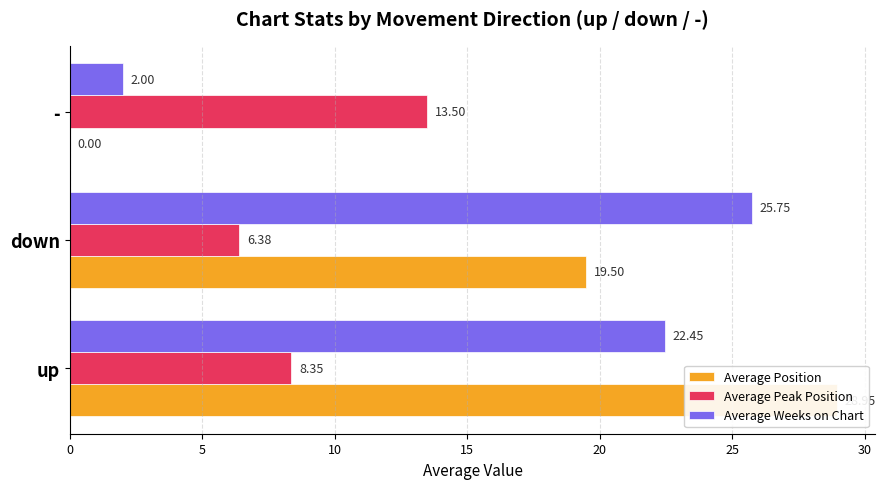

Read the Average Weeks on Chart value at -.

2.0